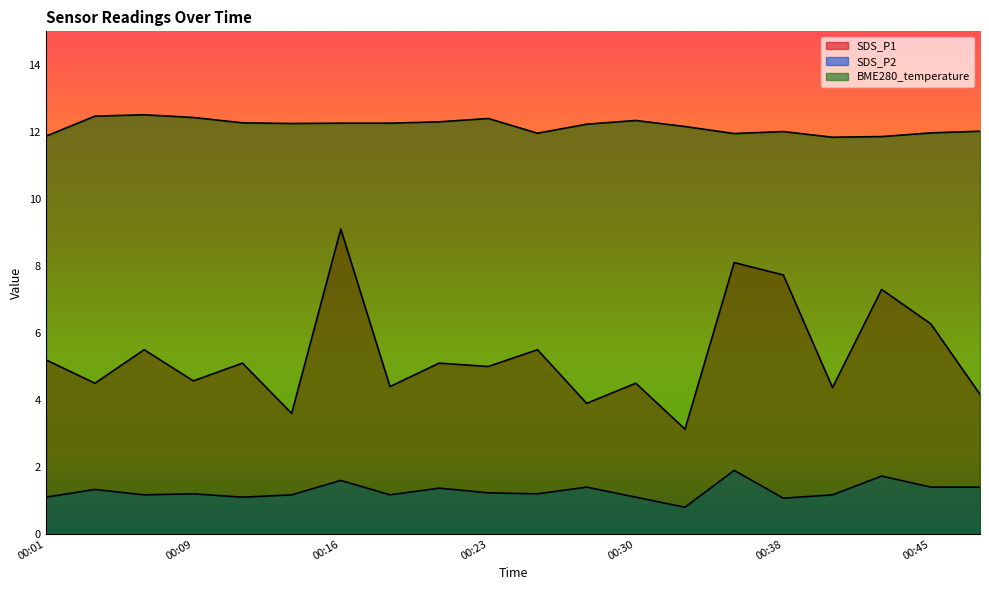

At which category is the sum across all series the highest?

00:16